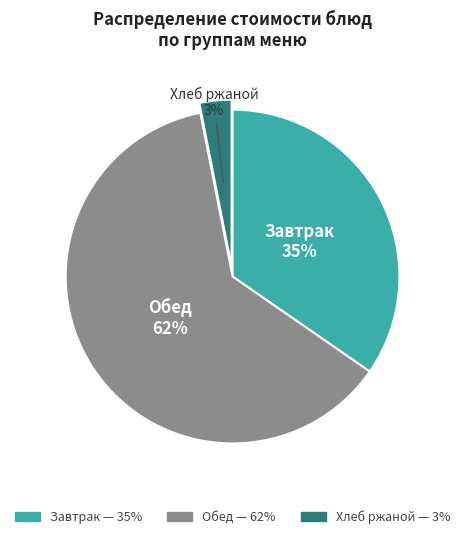

To the nearest percent, what is the average slice percentage?

33%